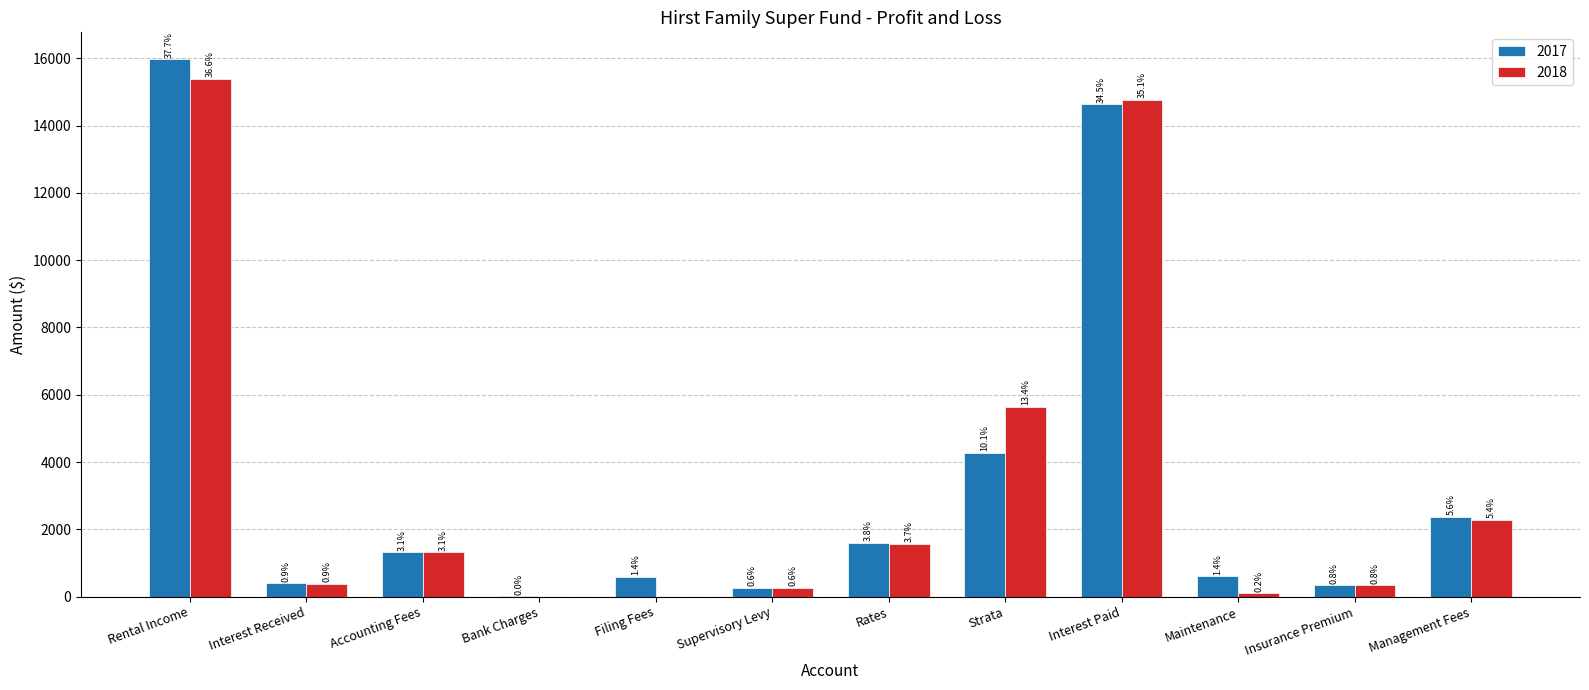

Are the bars horizontal?

No